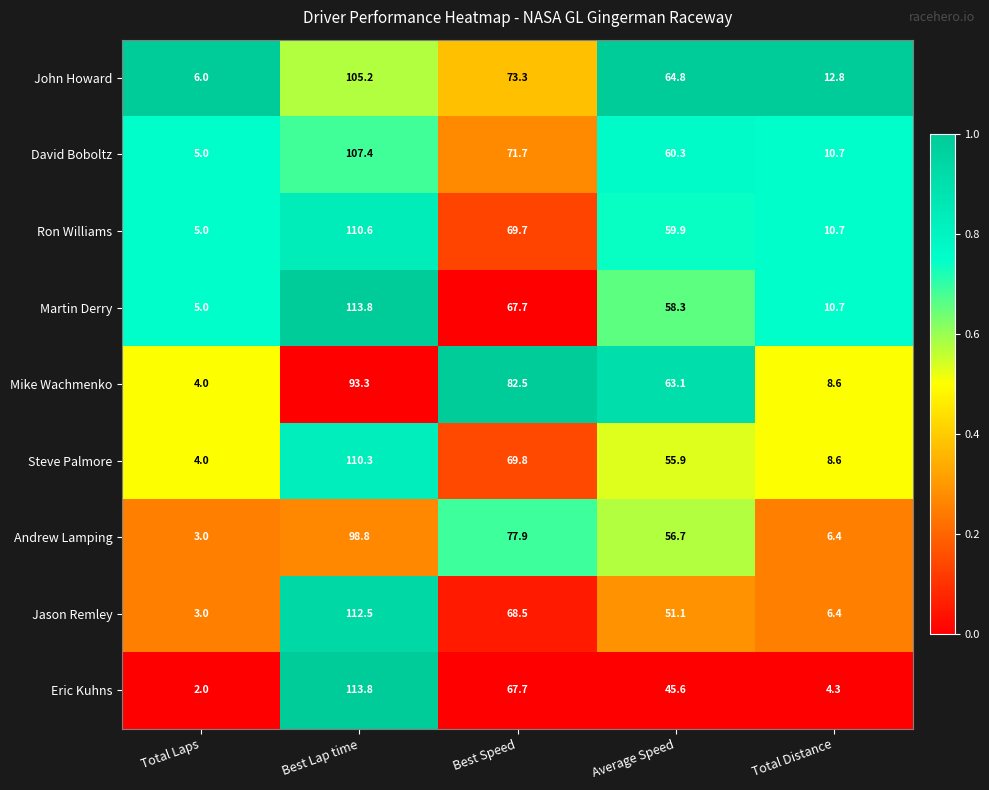

At which label does Andrew Lamping first exceed 56?

Best Lap time